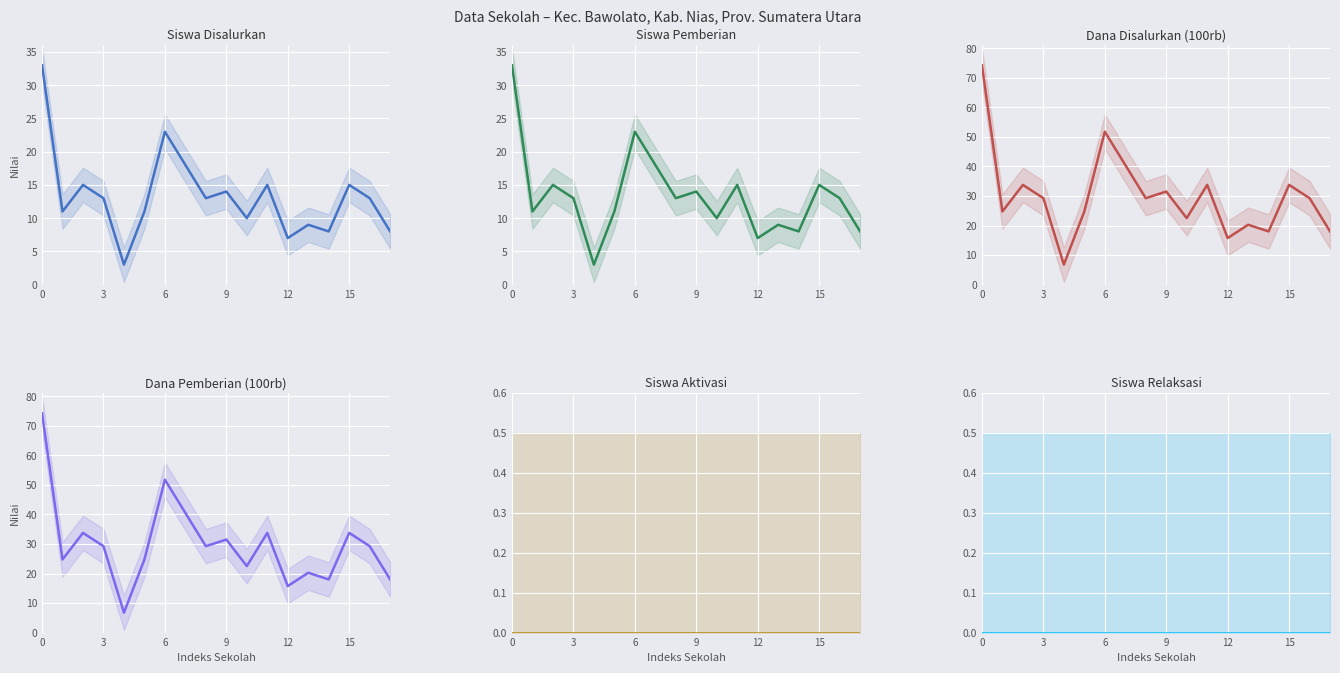

How many categories are shown in the chart?

18